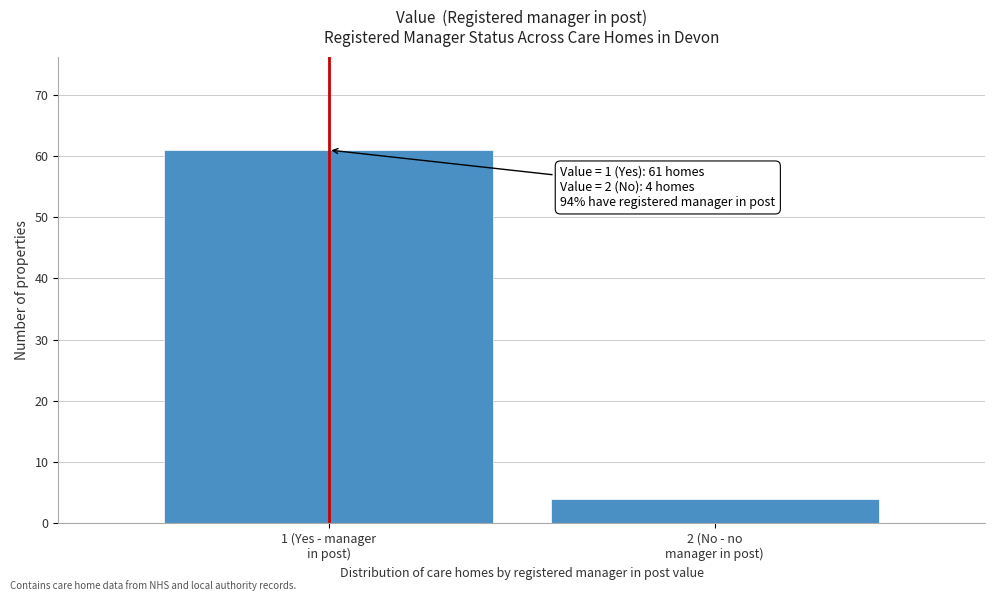

Reading right to left, extract all data points from this chart.

4	61